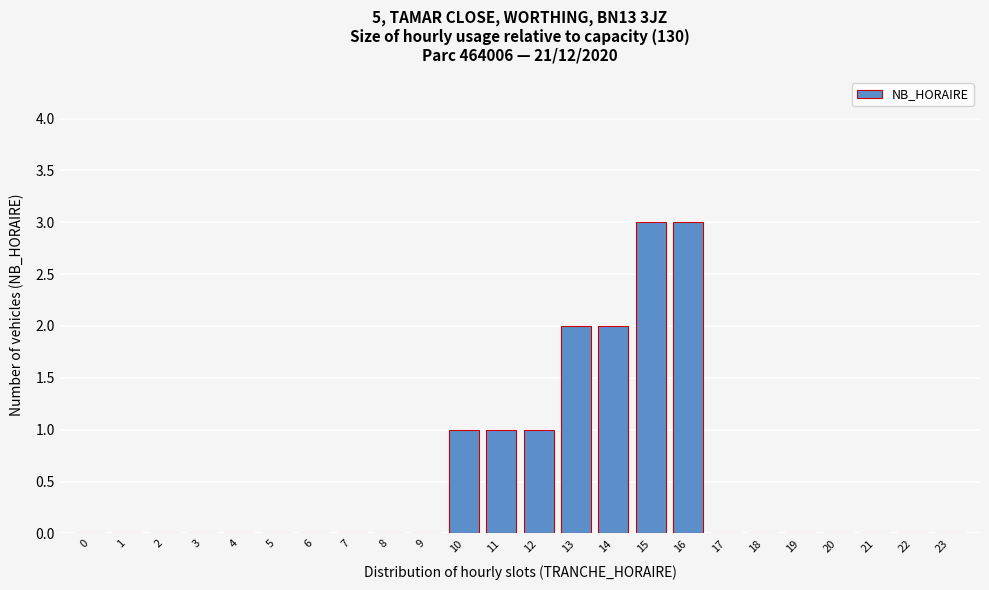

Reading left to right, what are all the values shown in this chart?

0=0	1=0	2=0	3=0	4=0	5=0	6=0	7=0	8=0	9=0	10=1	11=1	12=1	13=2	14=2	15=3	16=3	17=0	18=0	19=0	20=0	21=0	22=0	23=0